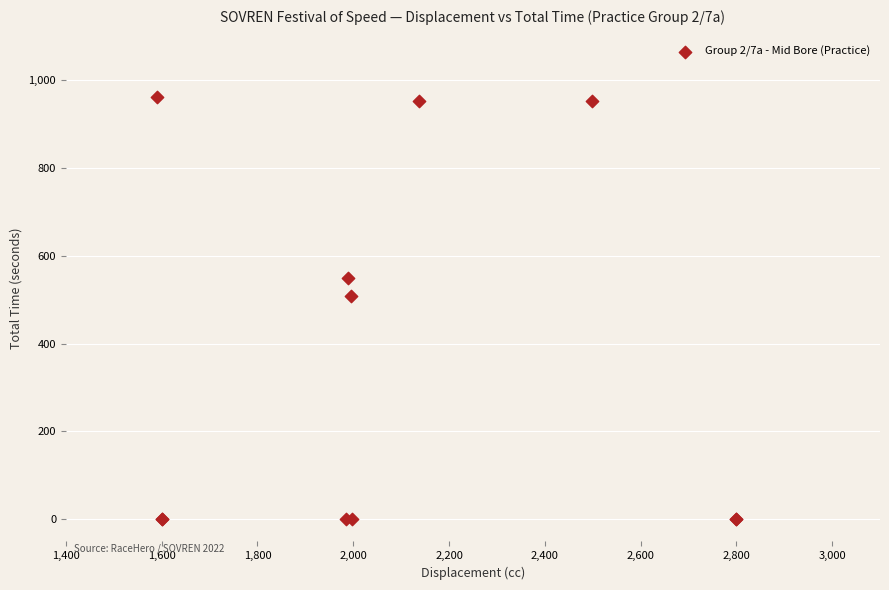

What Y value in the scatter plot is closest to 480?

507.1